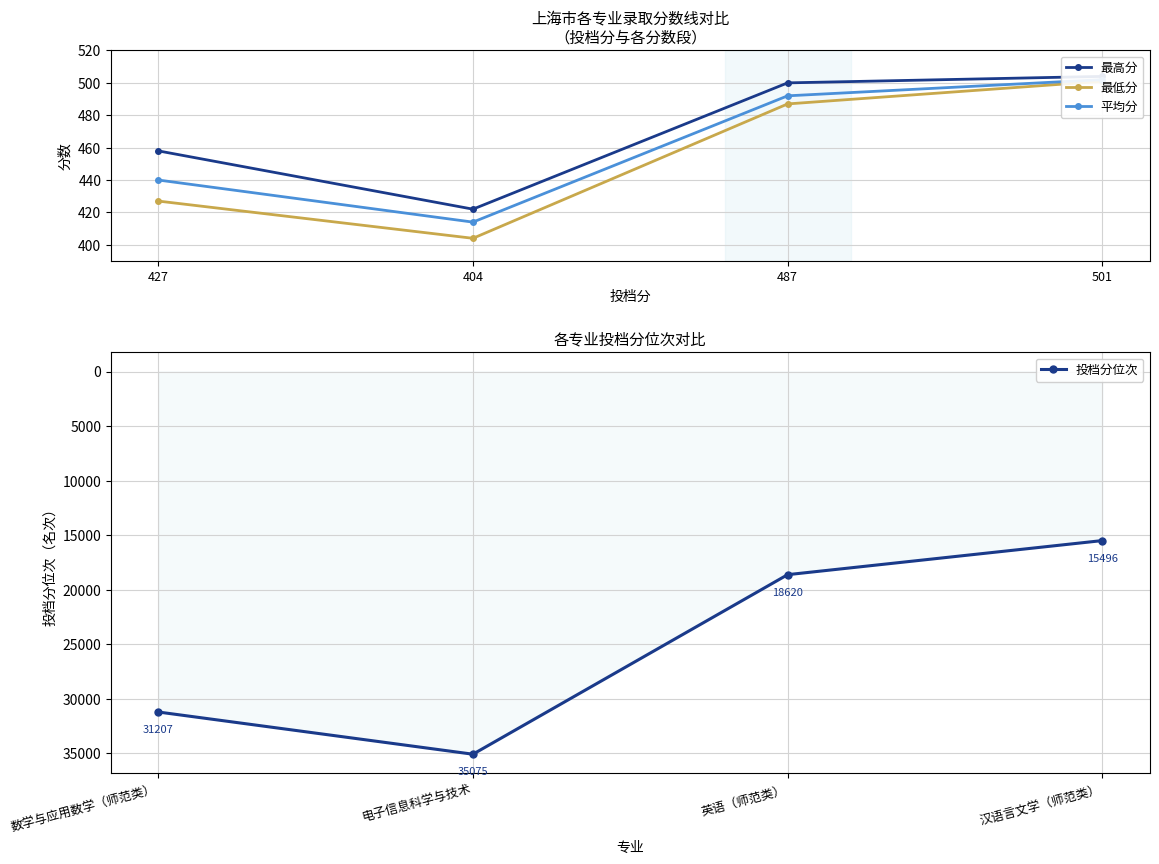

Where is 投档分位次 nearest to the value 25285?

数学与应用数学（师范类）